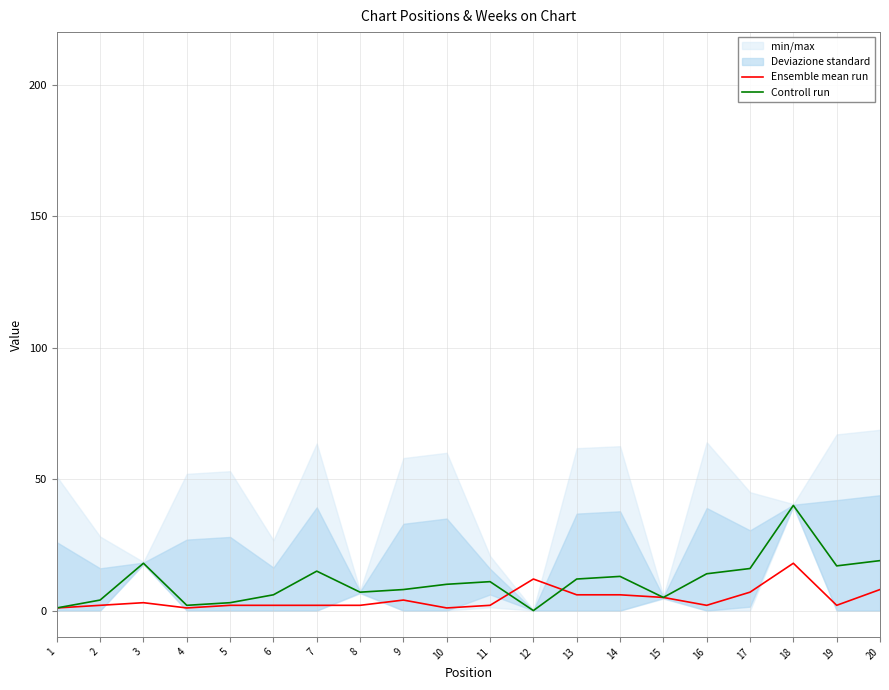

Which series has the largest range (max minus min)?

Controll run